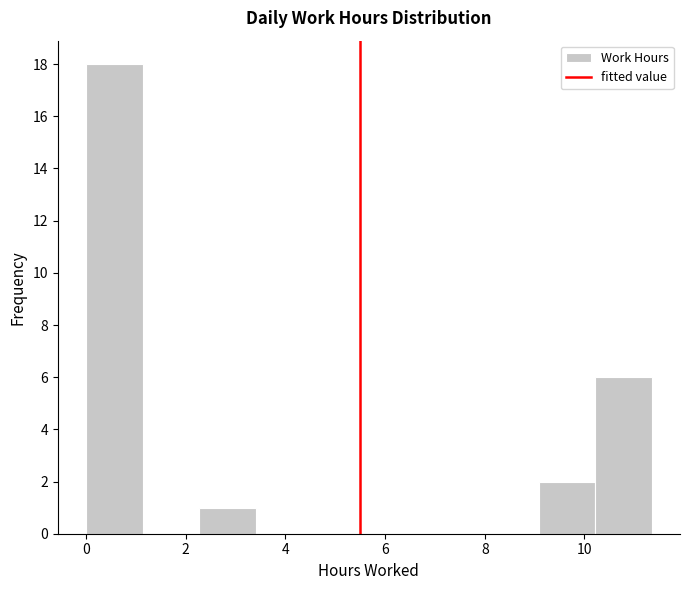

How tall is the bar that spans 0.0 to 1.2 on the x-axis? Neither the bar edges nor the heights are printed on the chart, so give them approximately, as read against the axes.

18